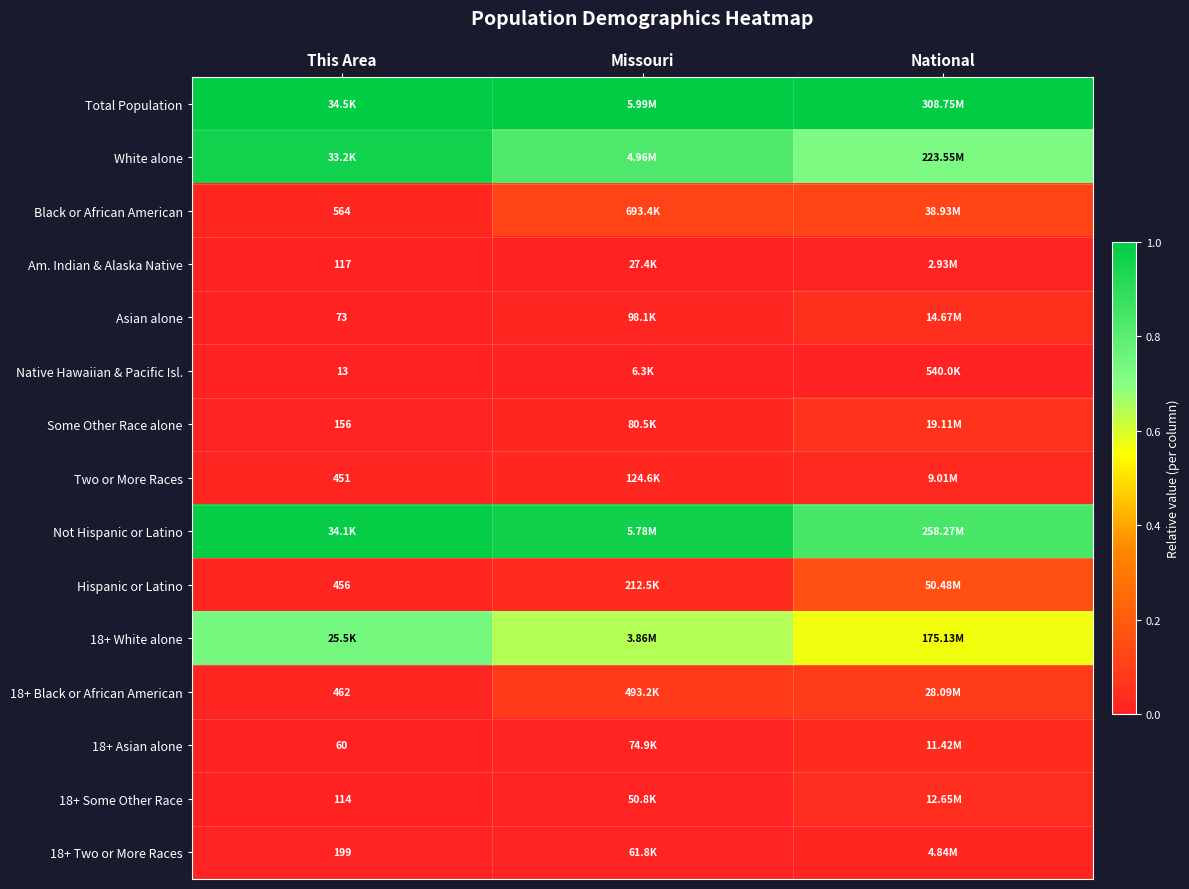

Is the value of 18+ Some Other Race at This Area greater than the value of 18+ Asian alone at This Area?

Yes